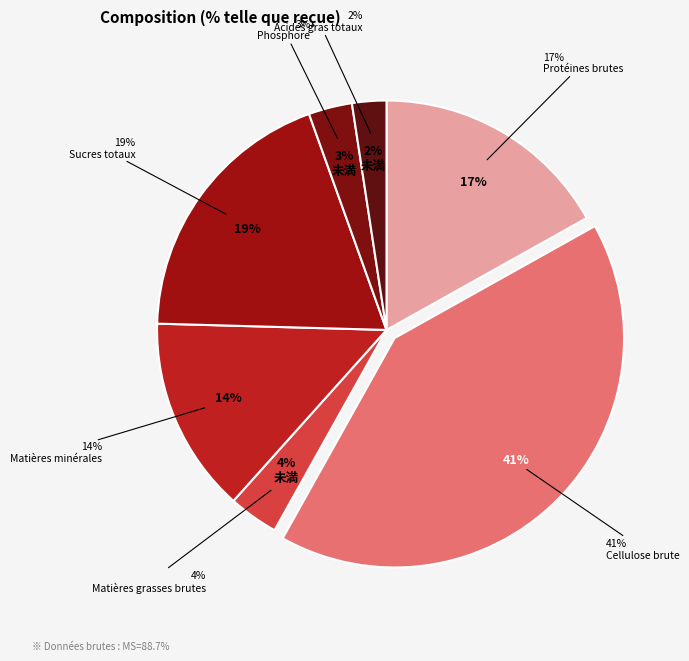

Is it true that Matières grasses brutes is 1% of the pie?

False